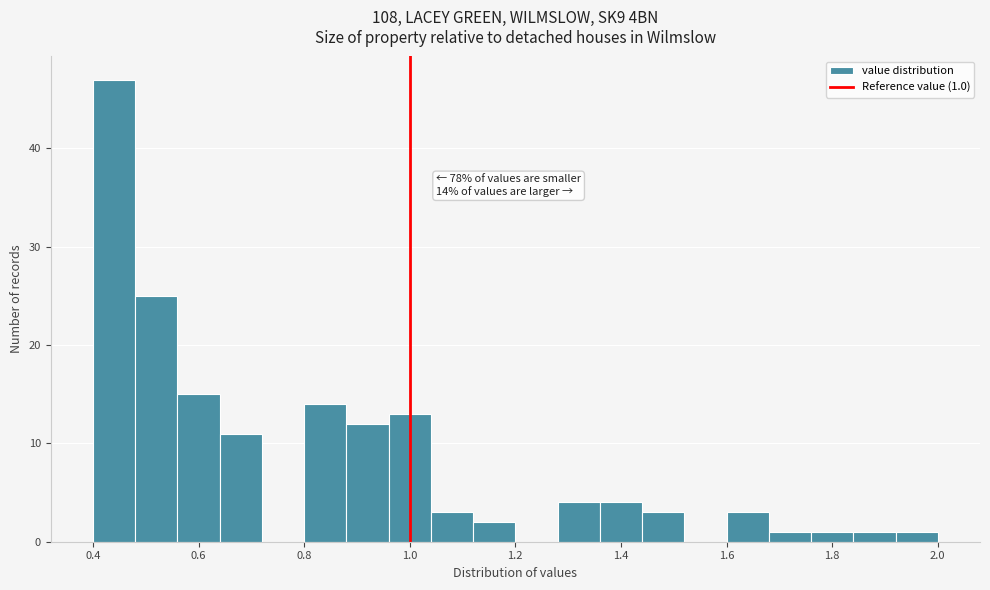

Over which range of the x-axis is the bar tallest?

0.40 to 0.48